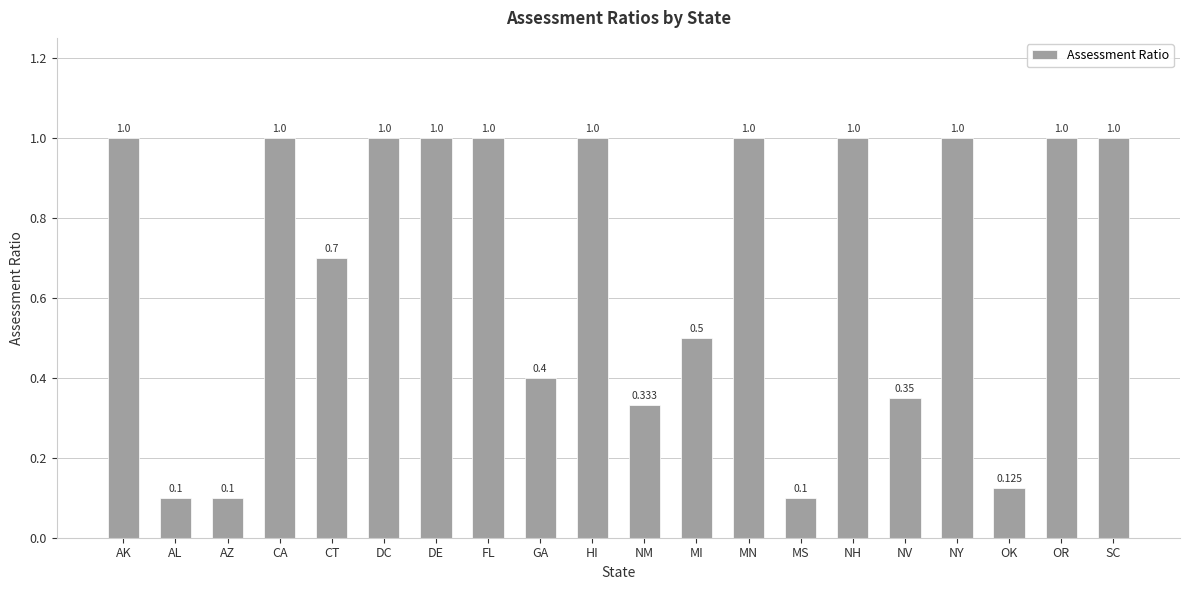

The value at CT is 0.9. True or false?

False